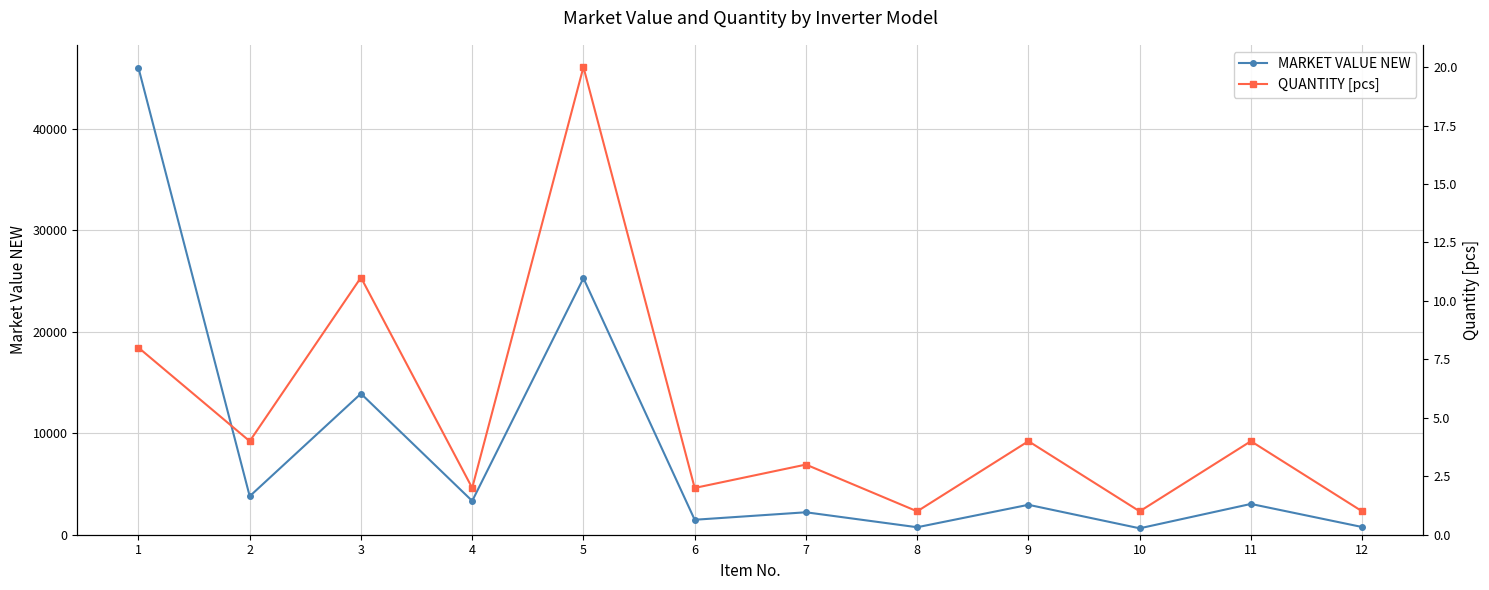

Which series changed the most between 6 and 8?

MARKET VALUE NEW